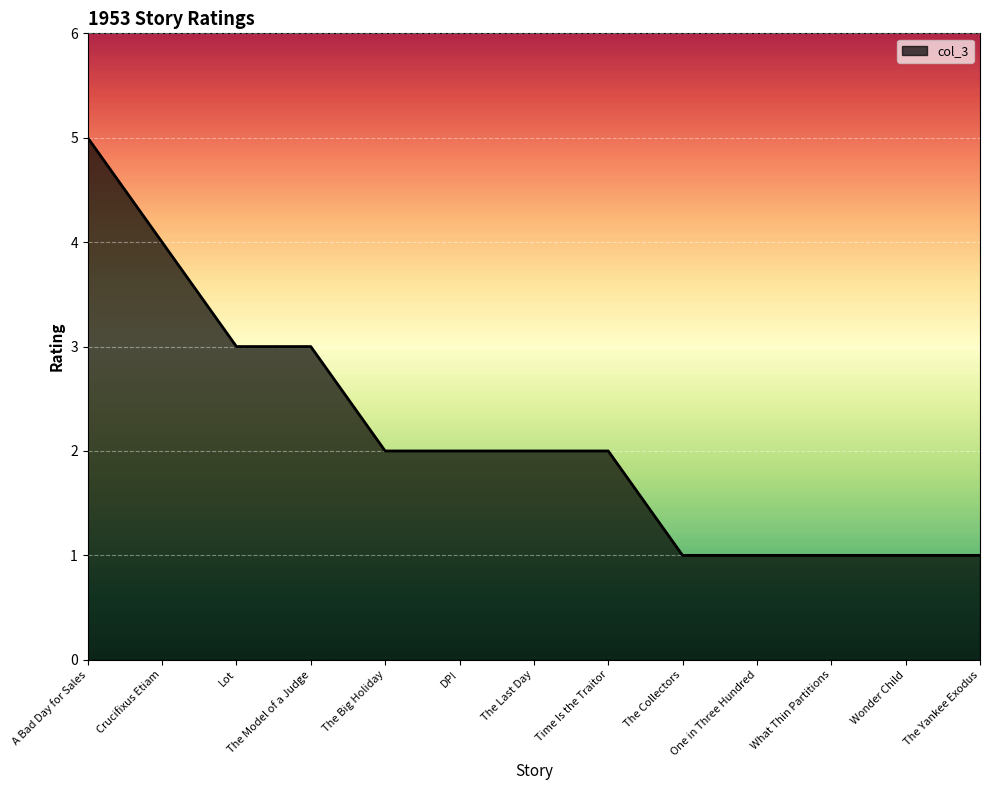

How many lines are shown in the chart?

1